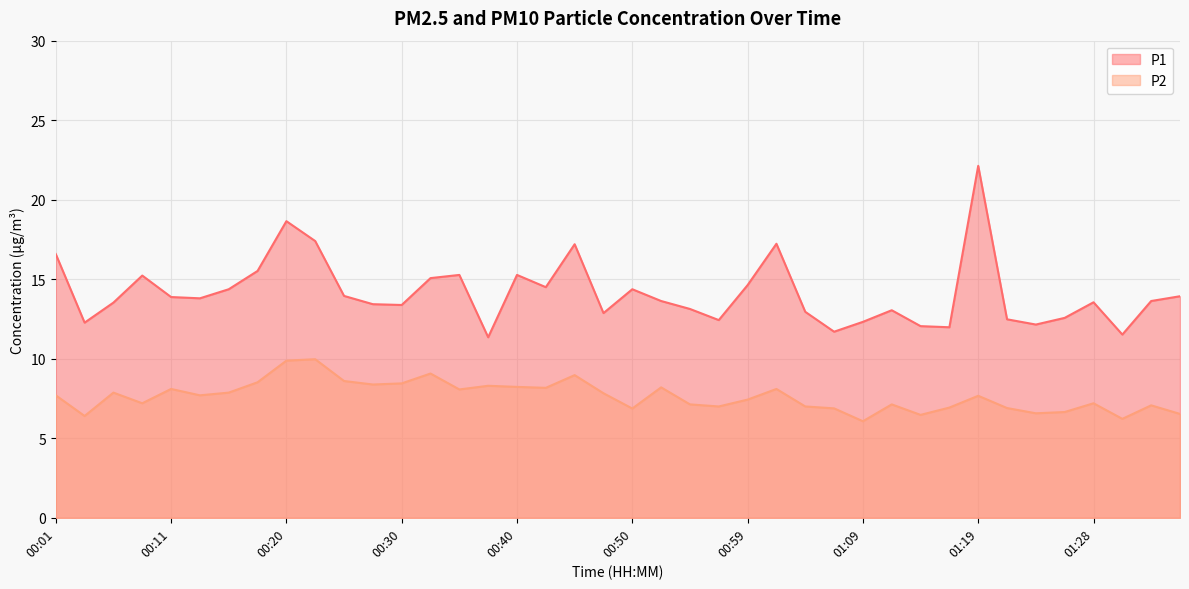

Which category has the highest value in the P1 series?

01:19